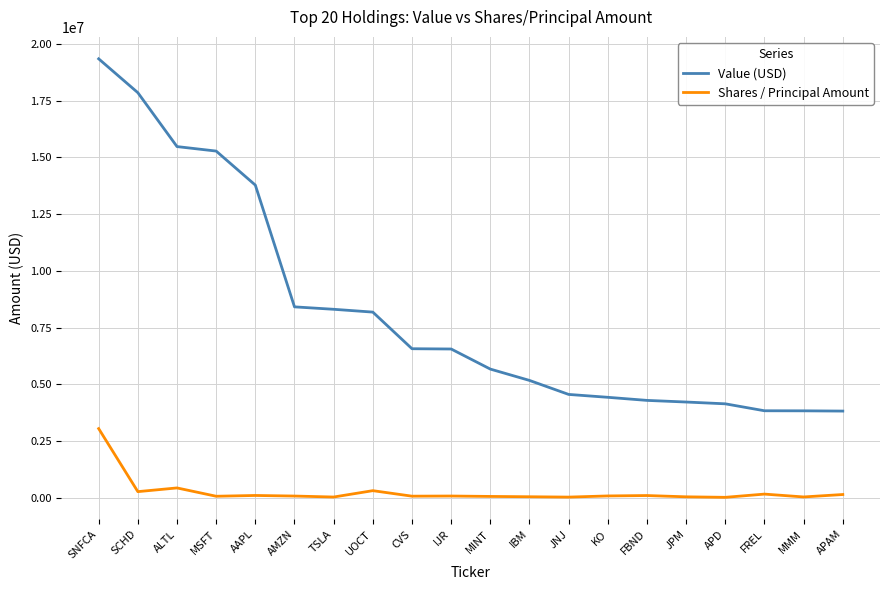

What are all the series names shown in the legend?

Value (USD), Shares / Principal Amount